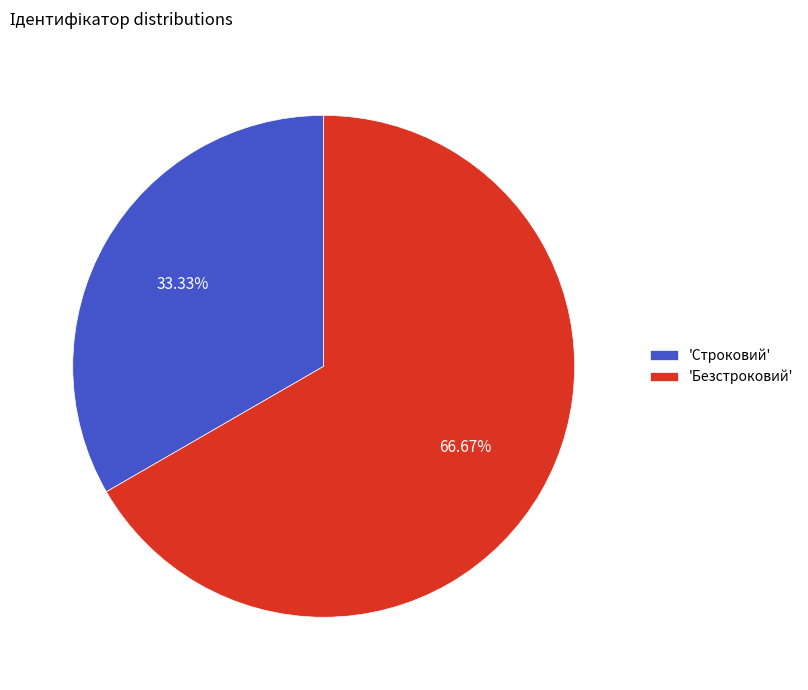

What is the ratio of the value at 'Безстроковий' to the value at 'Строковий'?

2.0